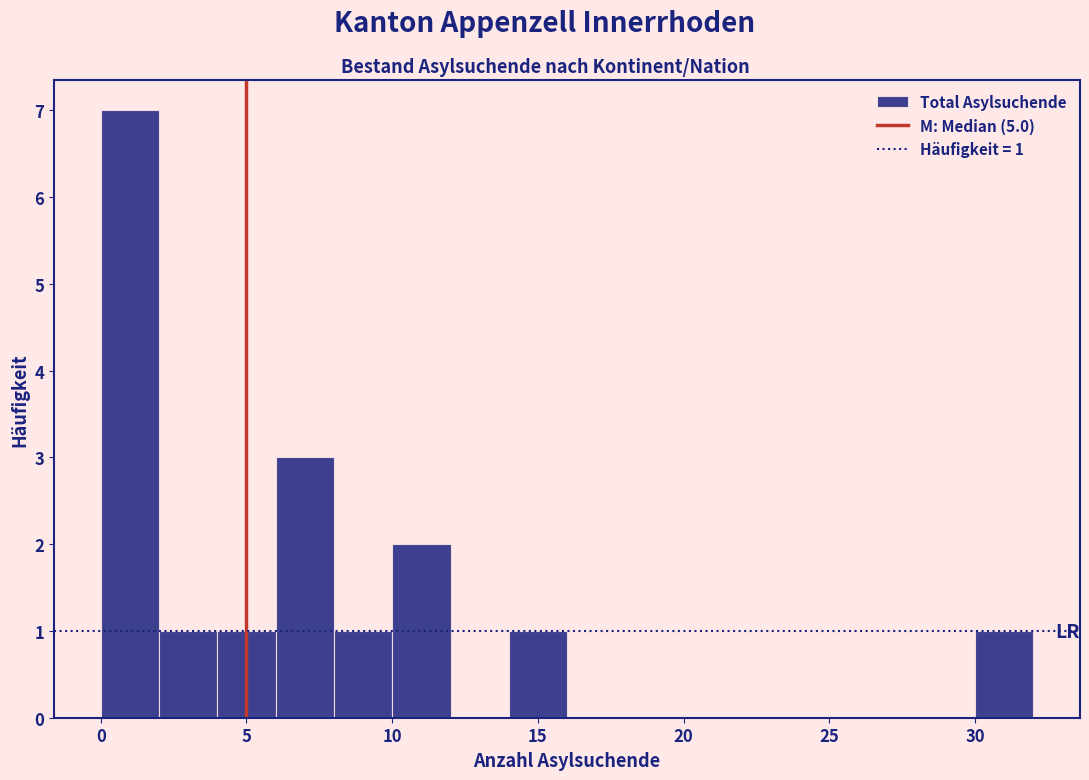

Which range on the x-axis has the tallest bar?

0 to 2